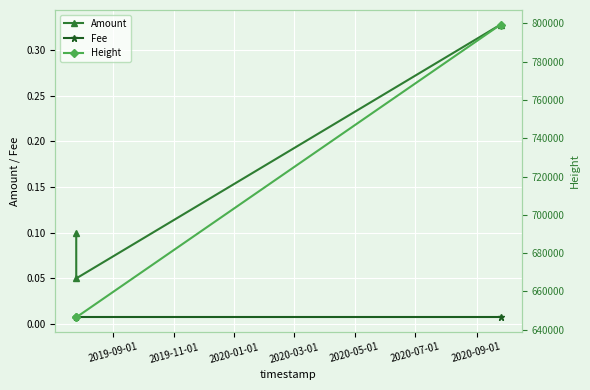

At how many categories does at least one series exceed 81821?

3